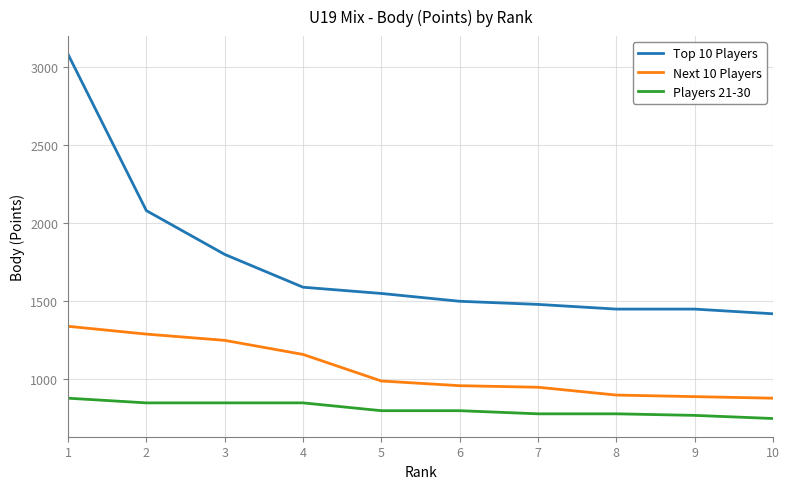

What is the average value of the Top 10 Players series?

1740